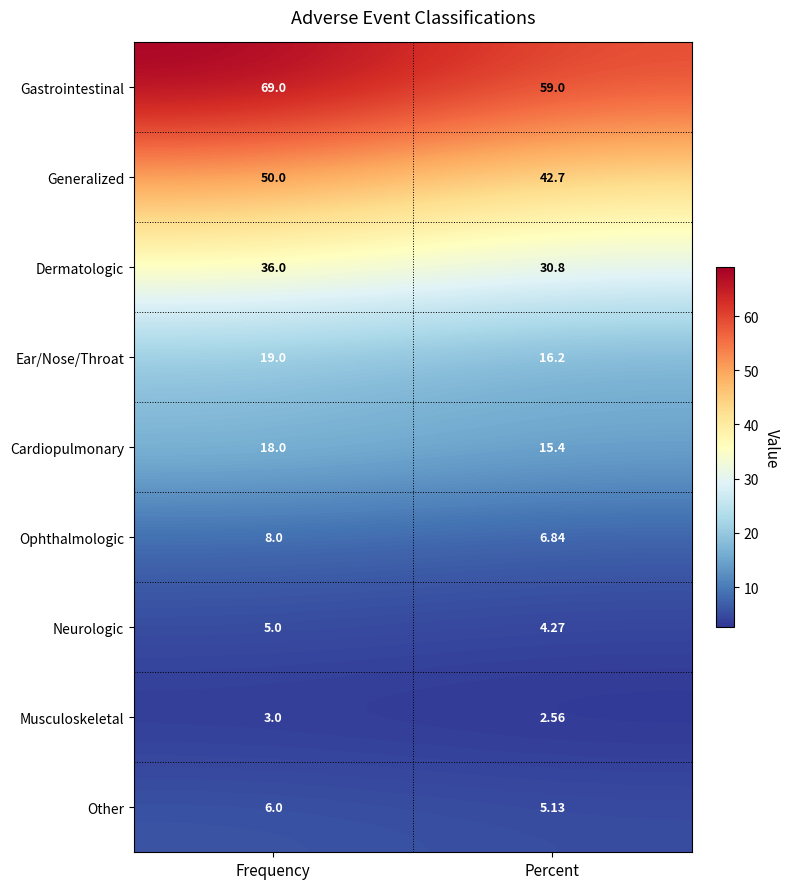

Rank the series by their maximum value, from highest to lowest.

Gastrointestinal, Generalized, Dermatologic, Ear/Nose/Throat, Cardiopulmonary, Ophthalmologic, Other, Neurologic, Musculoskeletal